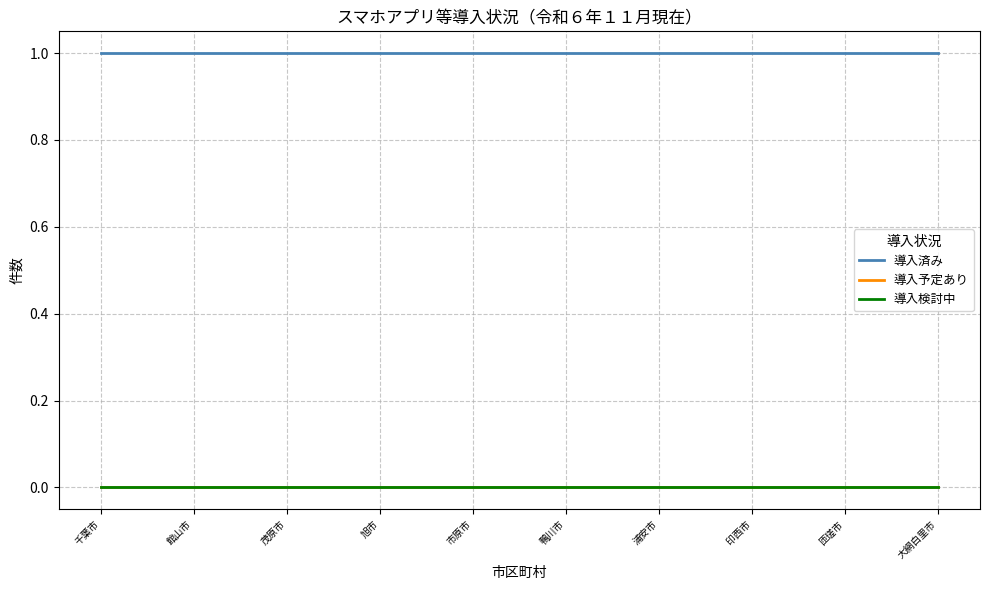

At how many categories does at least one series exceed 0?

37